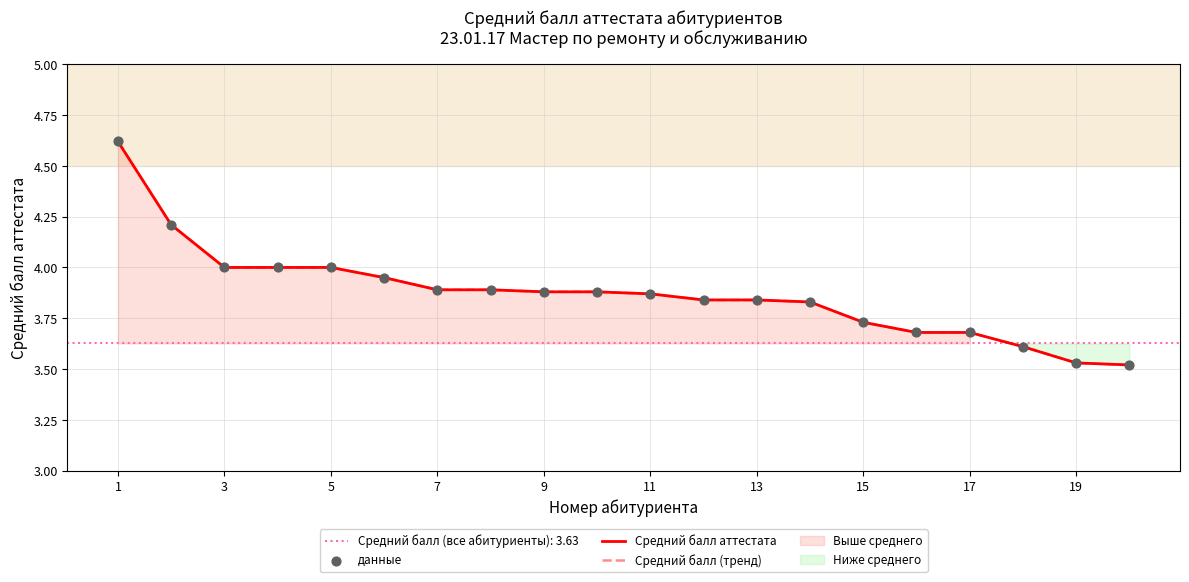

At which category is the sum across all series the highest?

1